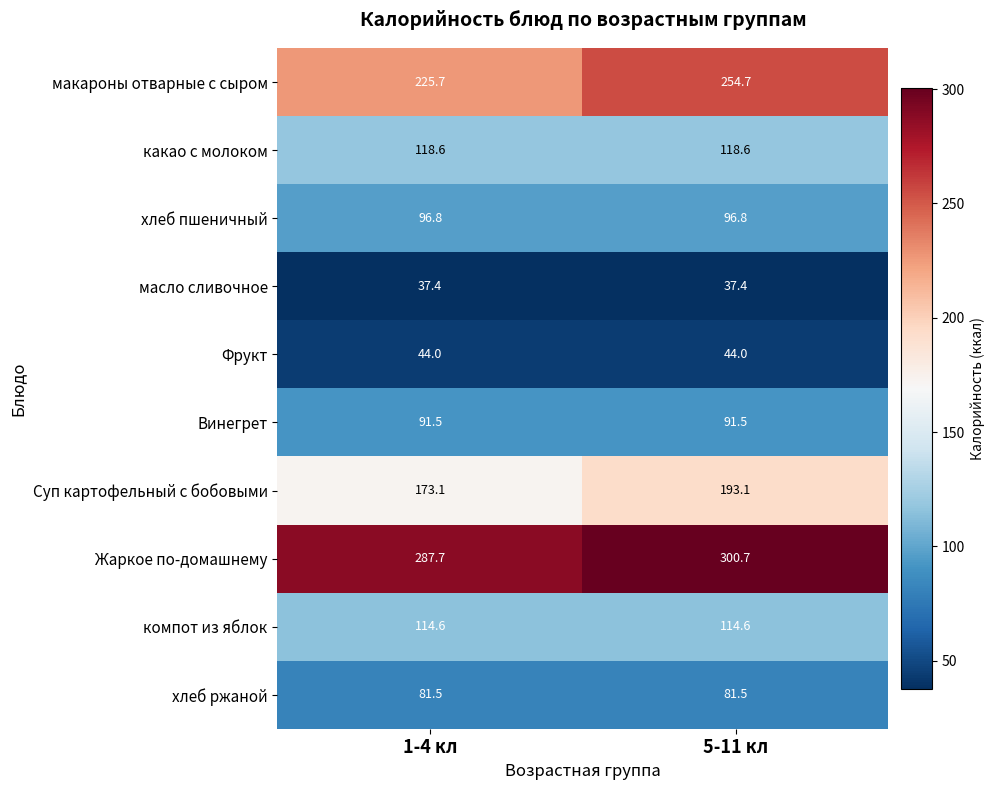

What is the maximum value shown in the chart?

300.7